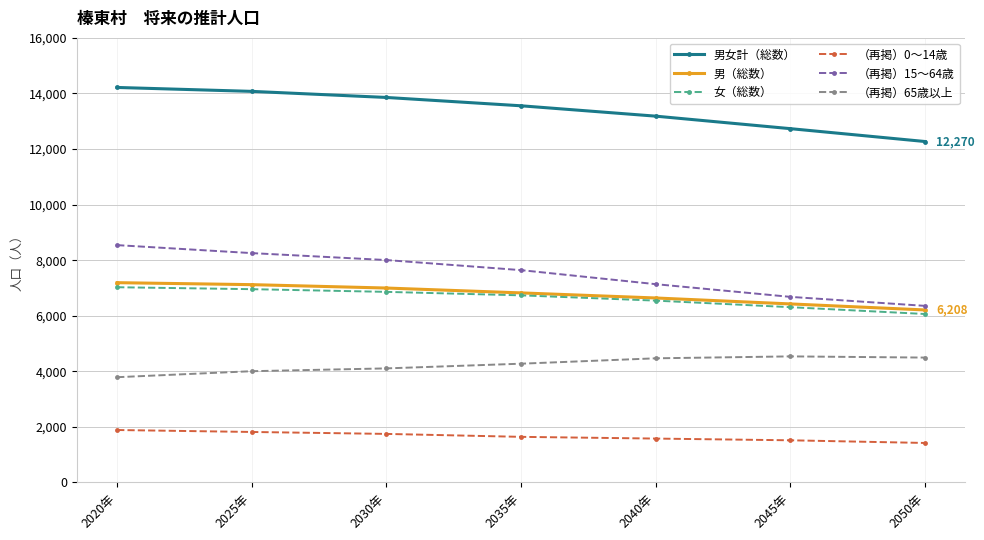

The value of （再掲）0～14歳 at 2025年 is 805. True or false?

False